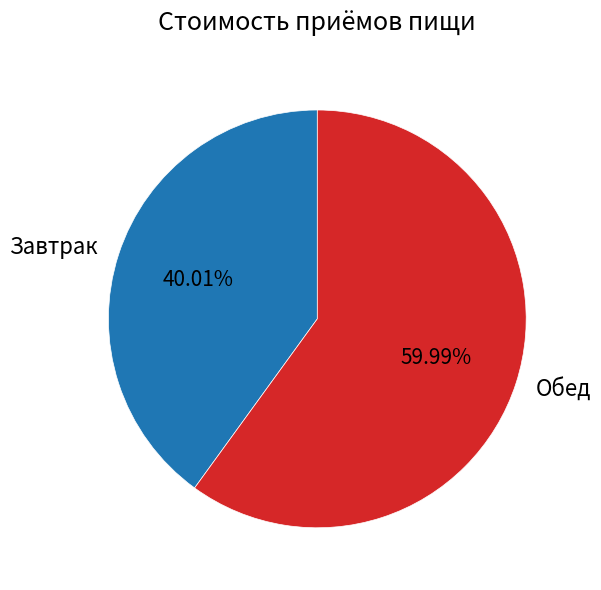

Approximately how many times larger is the value at Завтрак compared to Обед?

0.7